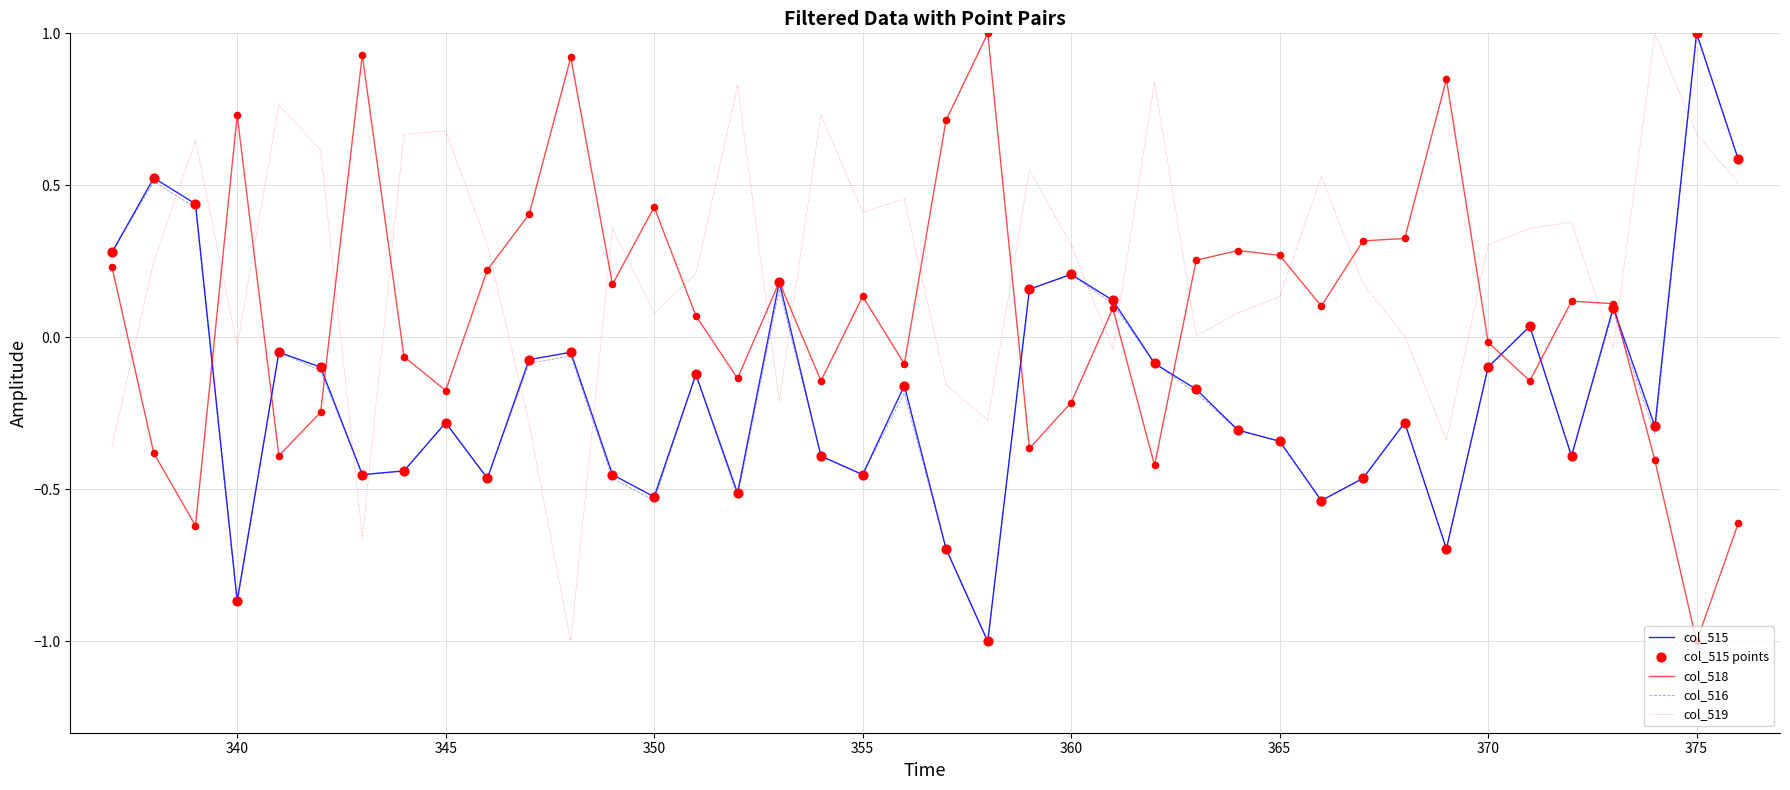

At how many categories does at least one series exceed 0?

40